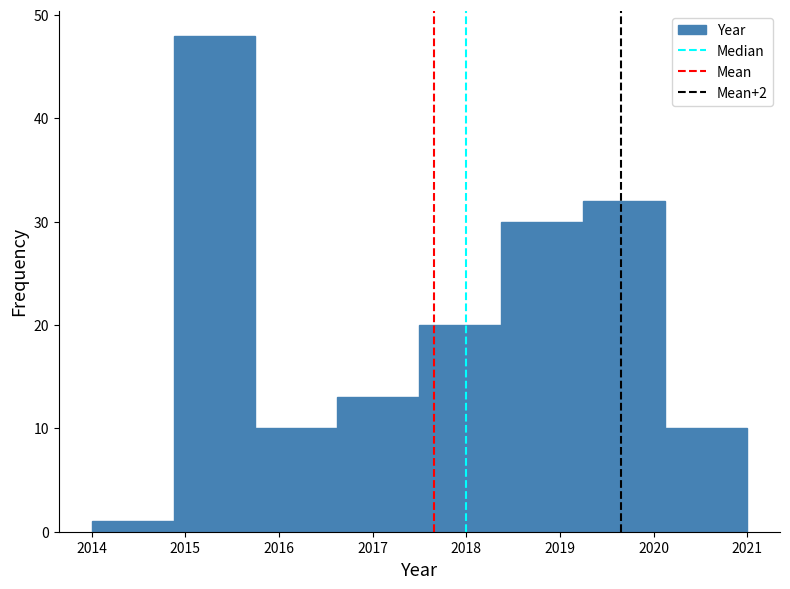

Reading left to right, transcribe this chart: for each bar, give the range it covers on the x-axis and its height. Neither the bar edges nor the heights are printed on the chart, so give them approximately, as read against the axes.

2014.0 to 2014.9: 1
2014.9 to 2015.8: 48
2015.8 to 2016.6: 10
2016.6 to 2017.5: 13
2017.5 to 2018.4: 20
2018.4 to 2019.3: 30
2019.3 to 2020.1: 32
2020.1 to 2021.0: 10